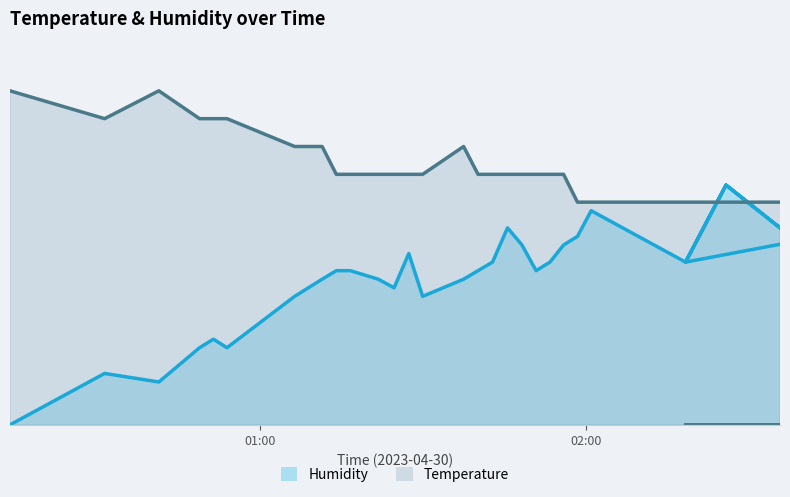

At which label is Humidity closest to 0?

2023-04-30T00:14:09